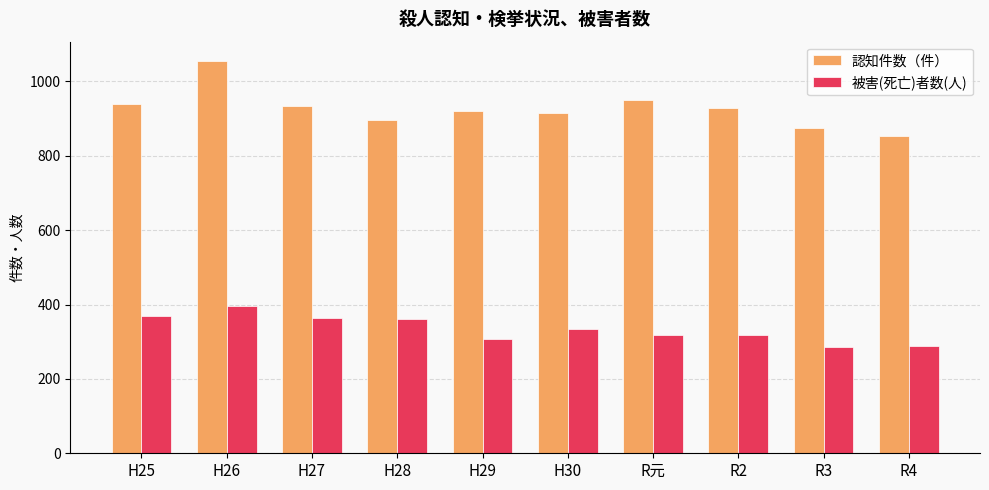

What is the sum of all 被害(死亡)者数(人) values?

3341